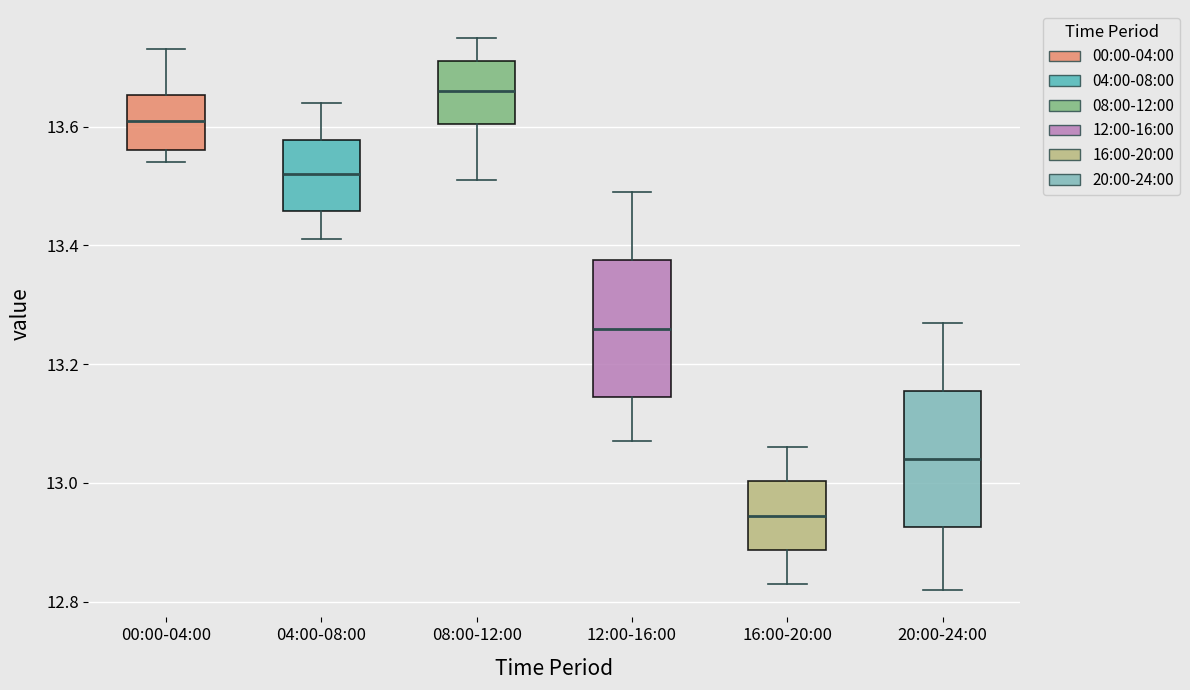

Where does the upper whisker of the box for 12:00-16:00 end on the y-axis? The values are not printed on the chart, so give them approximately, as read against the axis.

13.50